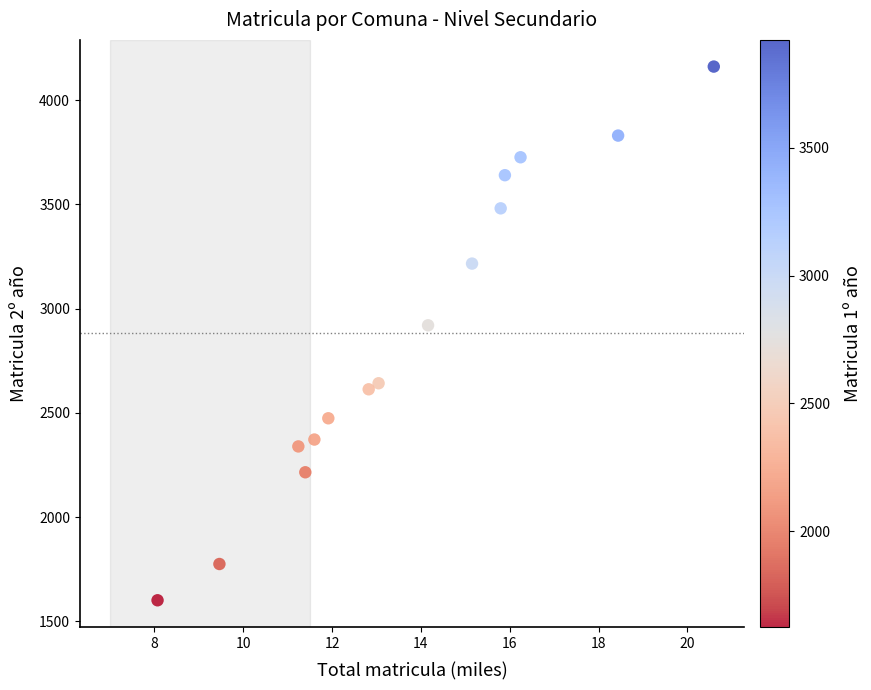

What is the range of Y values (max minus min)?

2560